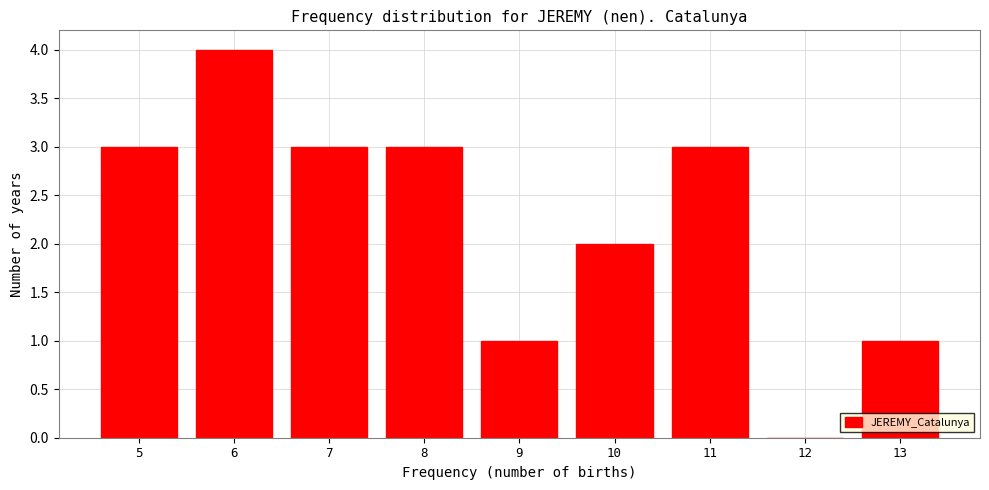

Reading left to right, extract all data points from this chart.

5=3	6=4	7=3	8=3	9=1	10=2	11=3	12=0	13=1